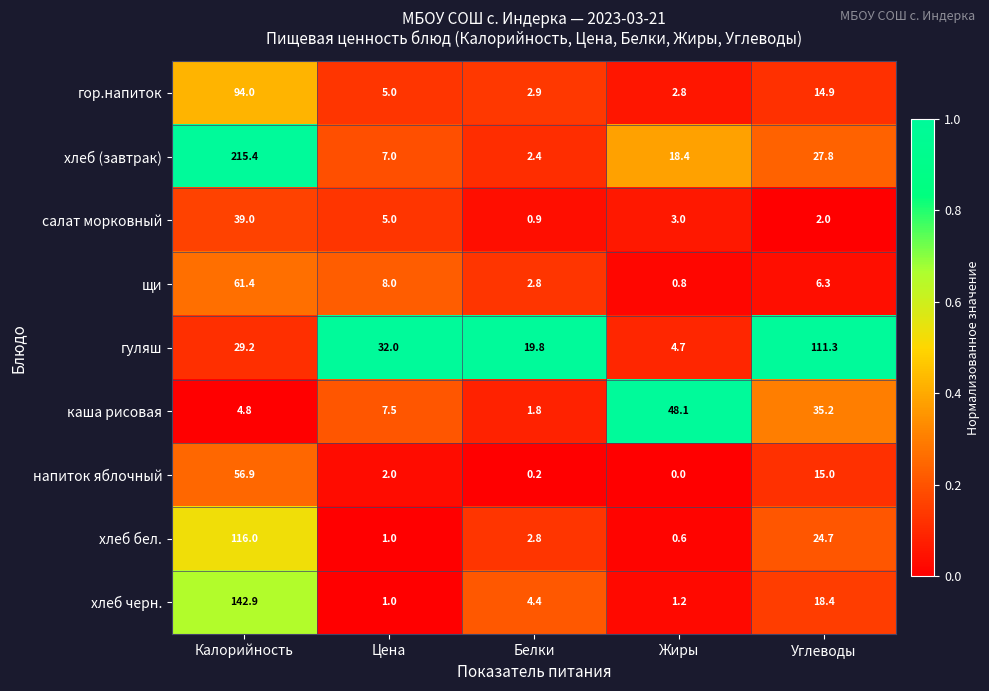

At how many categories does at least one series exceed 0?

5